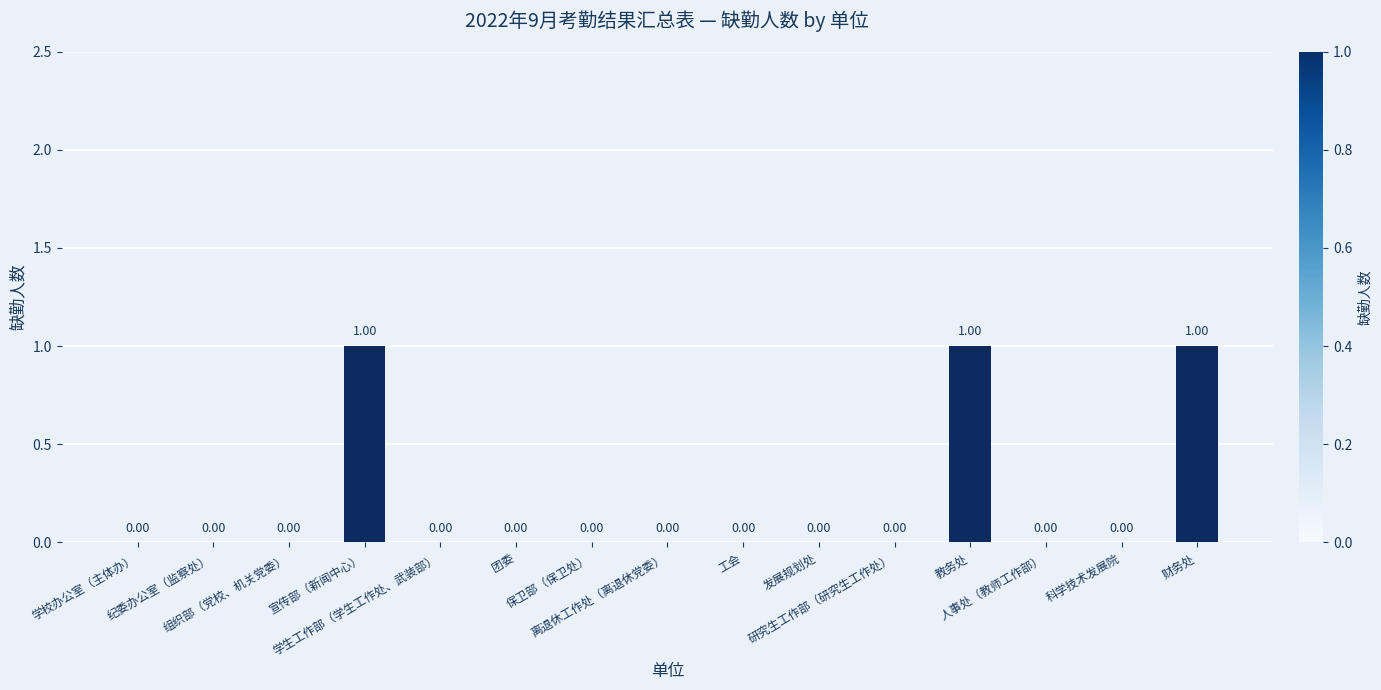

Are the bars grouped side by side (vs. stacked)?

No